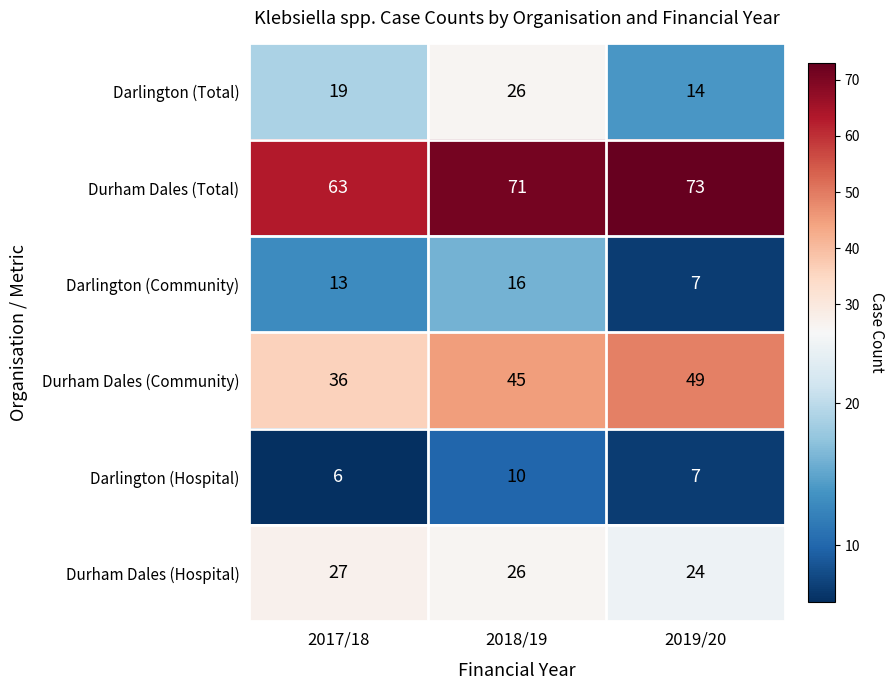

Count the number of categories in the chart.

3